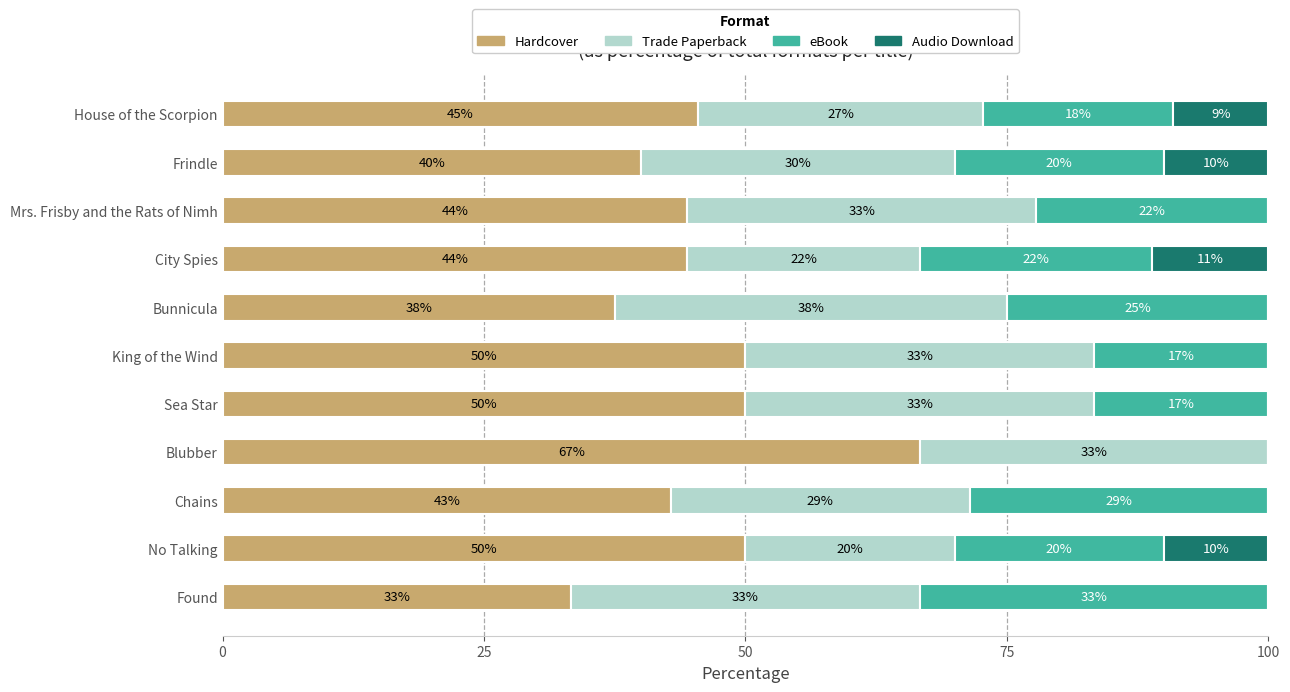

What is the sum of all Trade Paperback values?

332.2